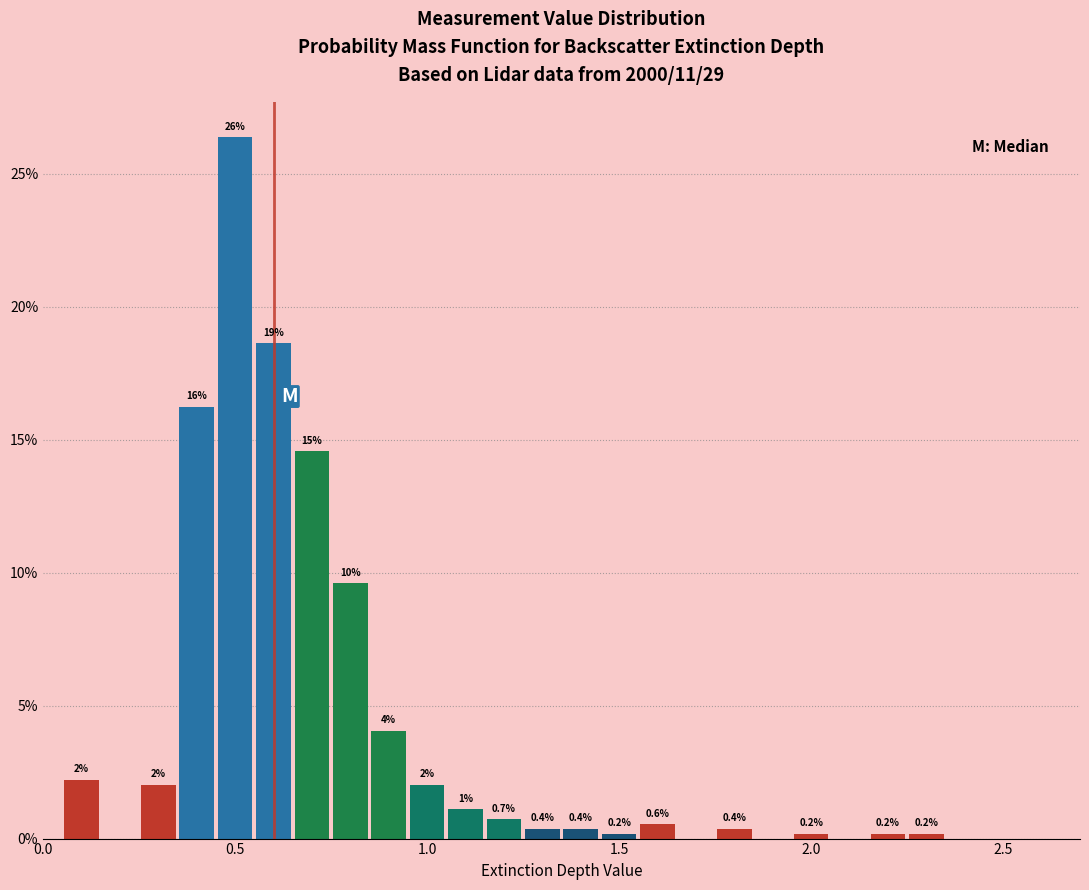

Read against the x-axis, roughly where is the centre of the tallest bar?

0.50